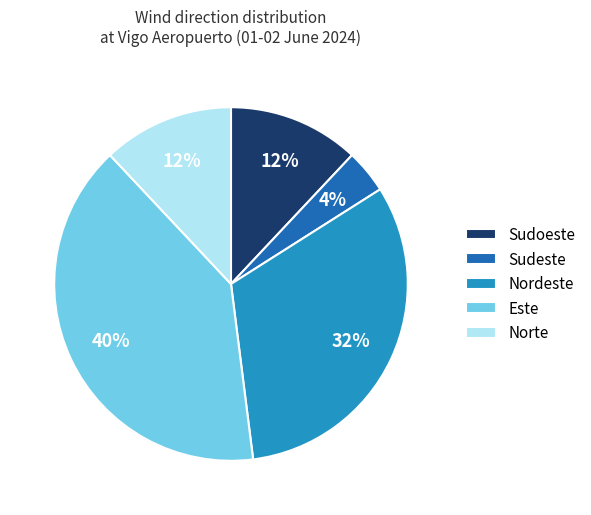

To the nearest percent, what percentage of the pie is Sudeste?

4%